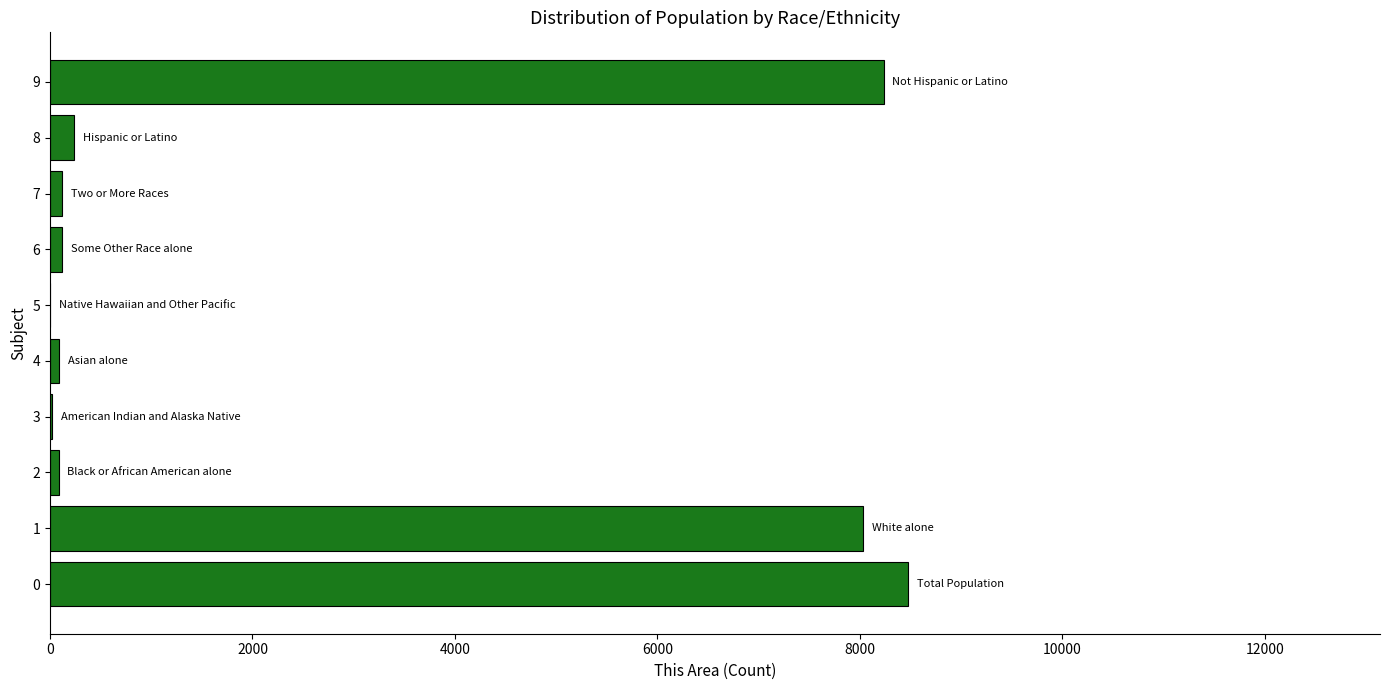

Is it true that the value at 0 is 13056?

False